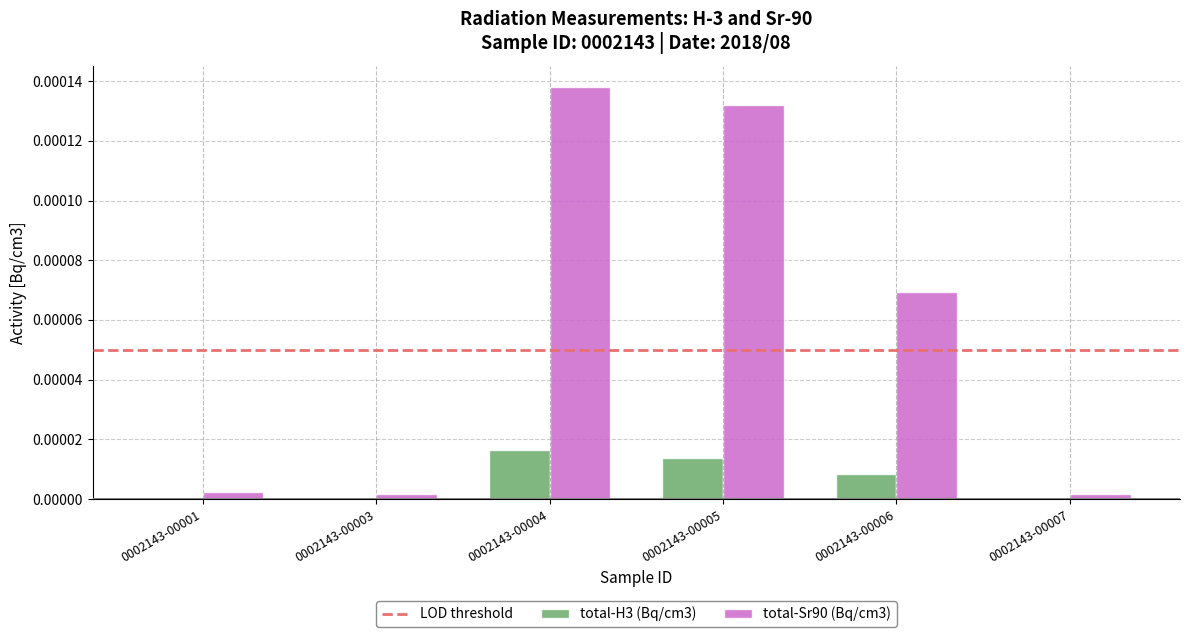

Which series has the widest spread of values?

total-Sr90 (Bq/cm3)